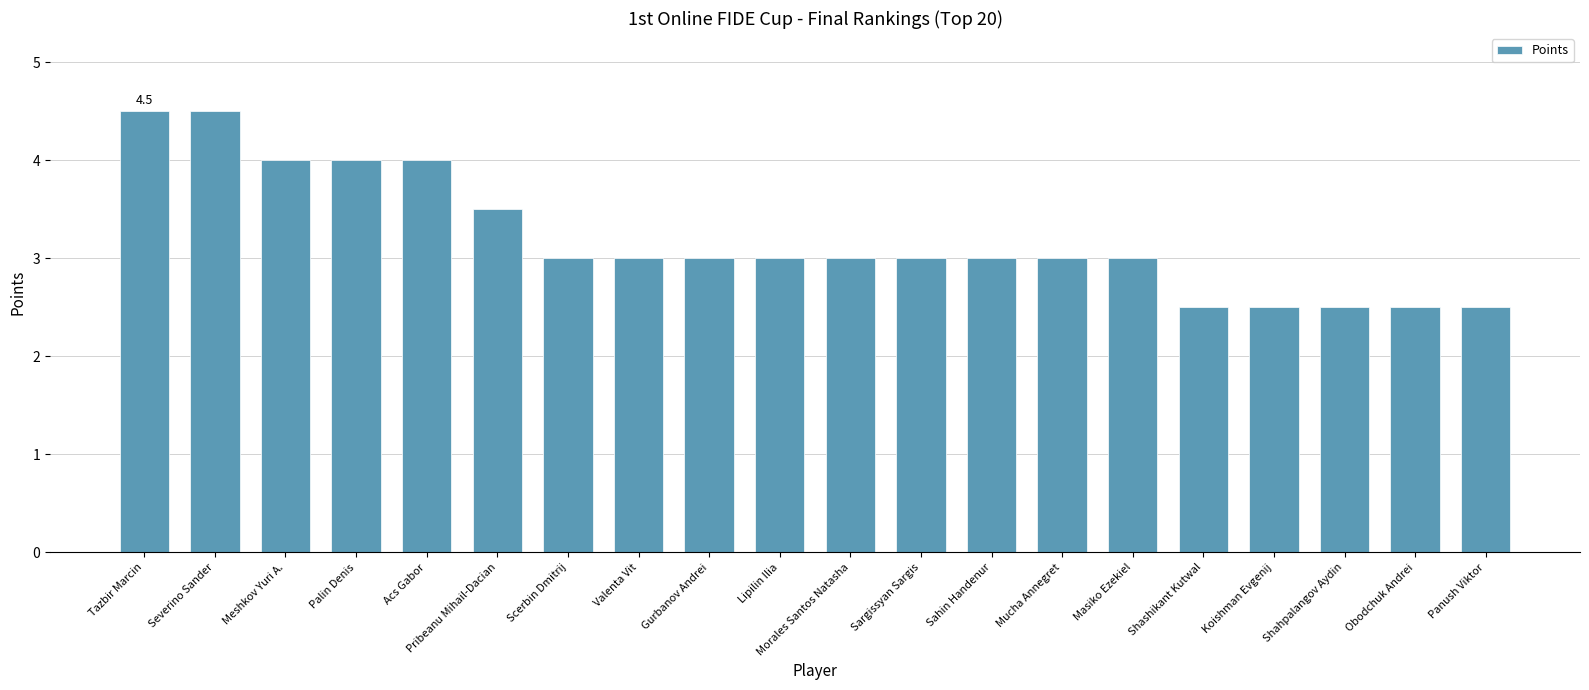

What is the difference between the values at Tazbir Marcin and Koishman Evgenij?

2.0